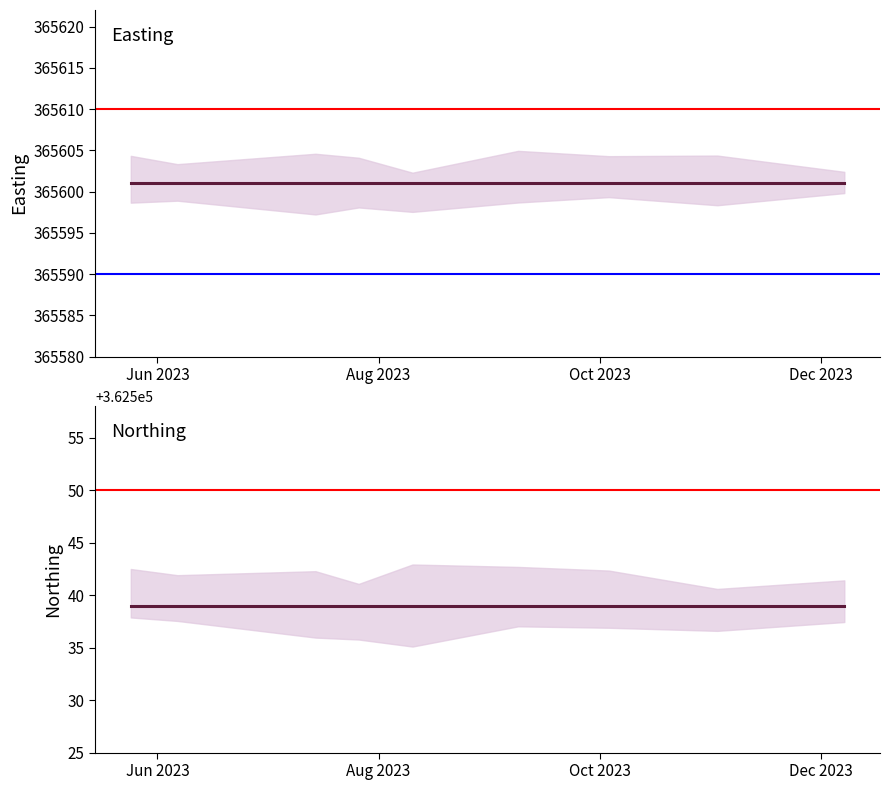

Is this an area chart (filled region under the line)?

No